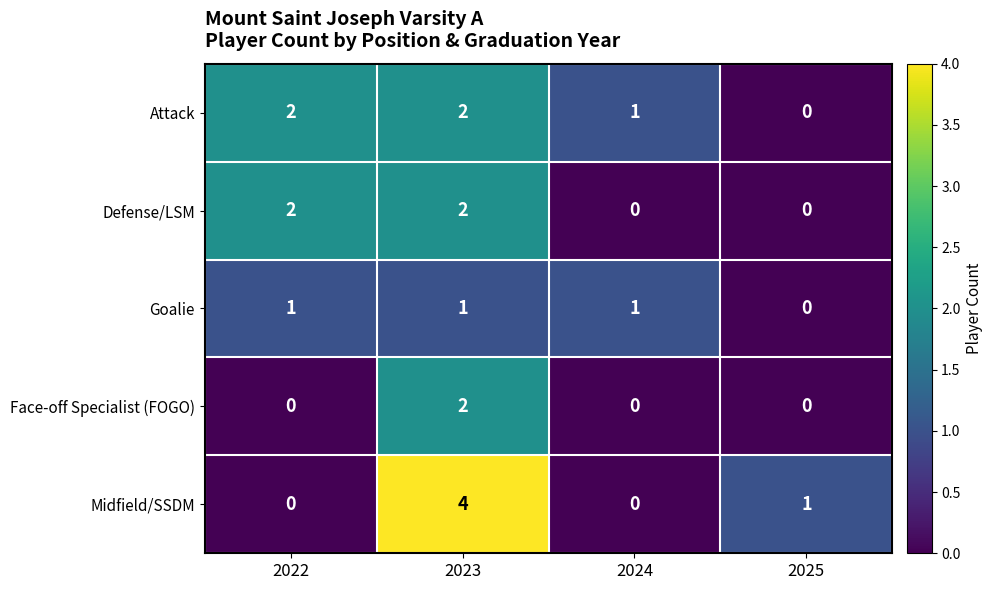

What is the sum of all Attack values?

5